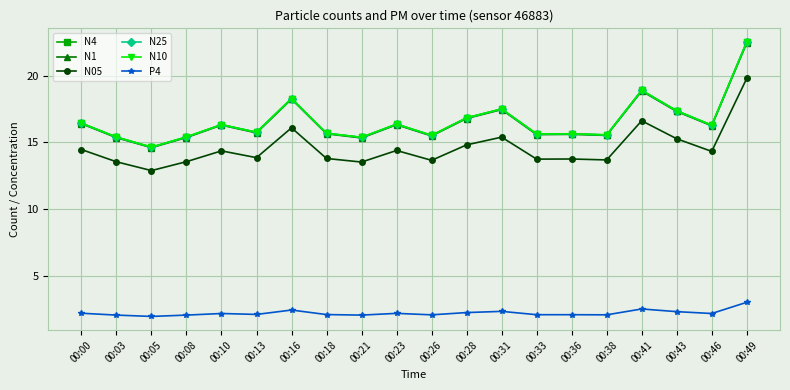

What is the total value across all series at 00:43?

87.0